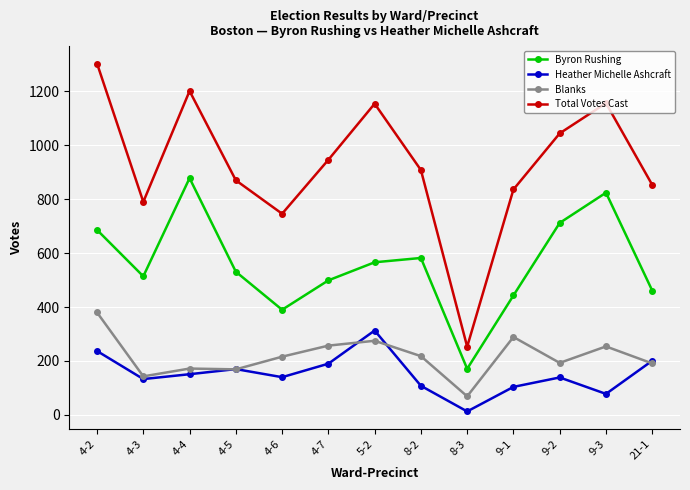

What value does the Heather Michelle Ashcraft series have at 4-6, to the nearest 10?

140